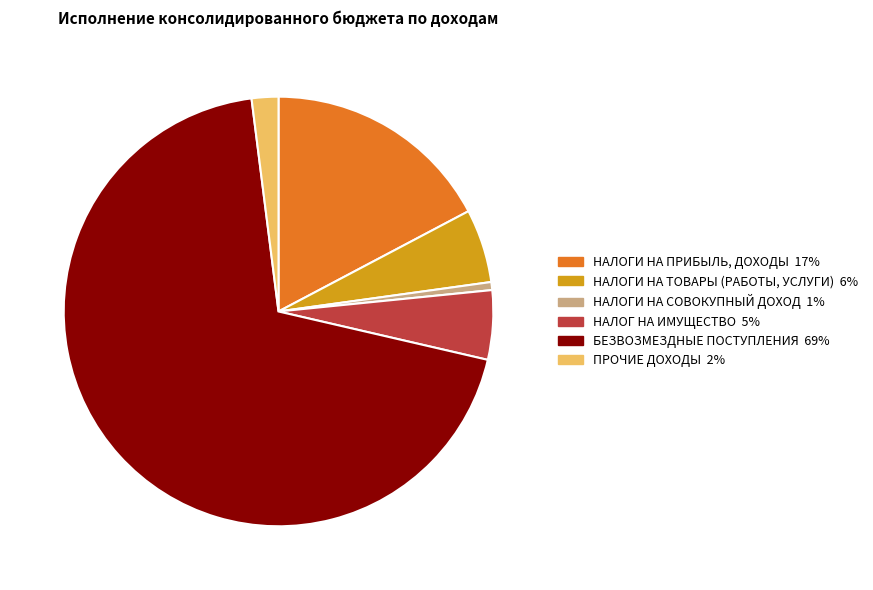

How many slices are in this pie chart?

6